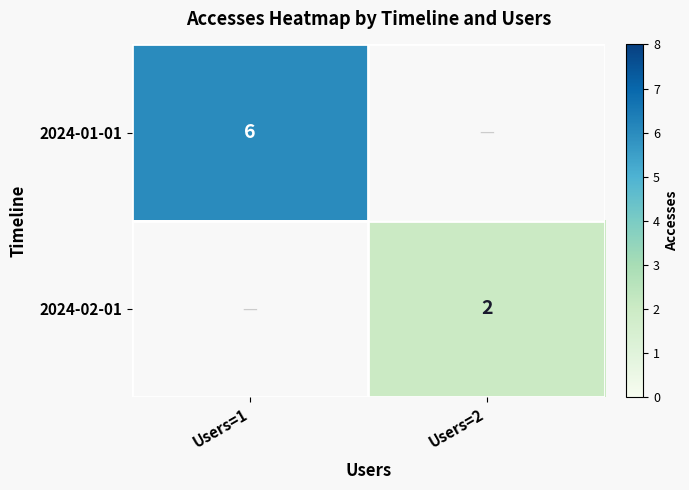

Is it true that 2024-01-01 equals 2 at Users=1?

False